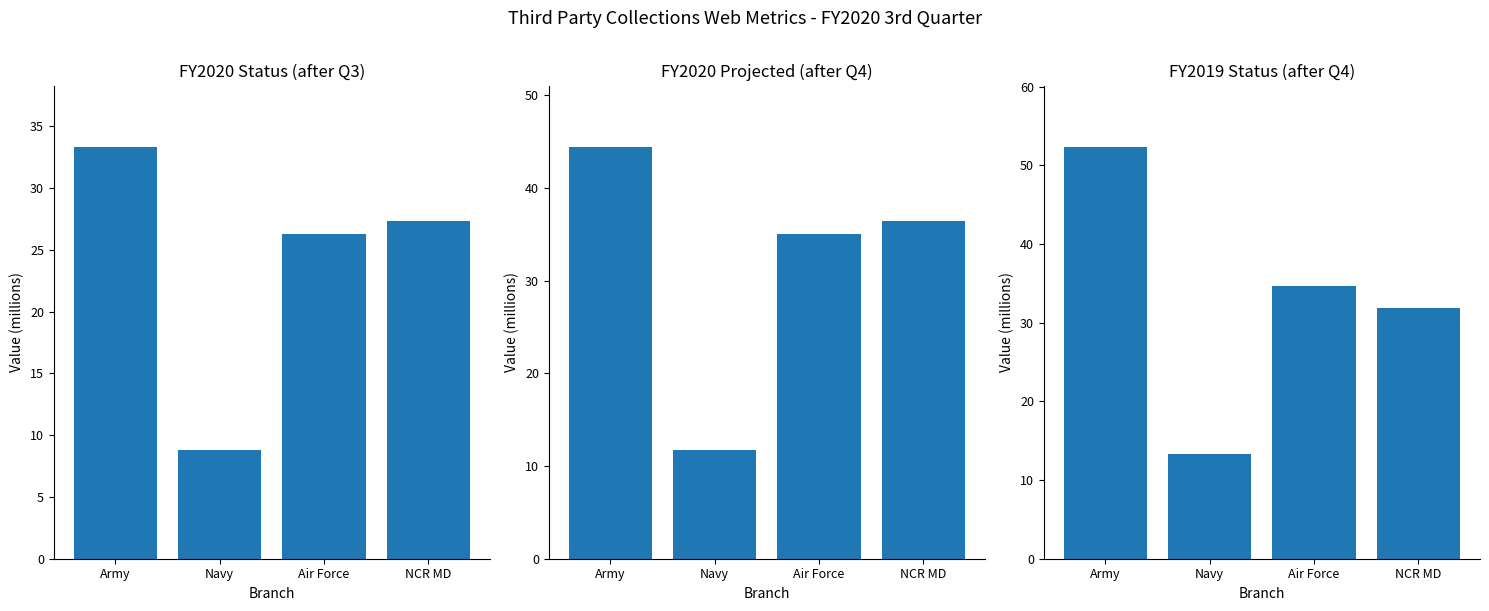

What is the value of the FY2019 Status (after Q4) bar at the 1st from the left?

52.3